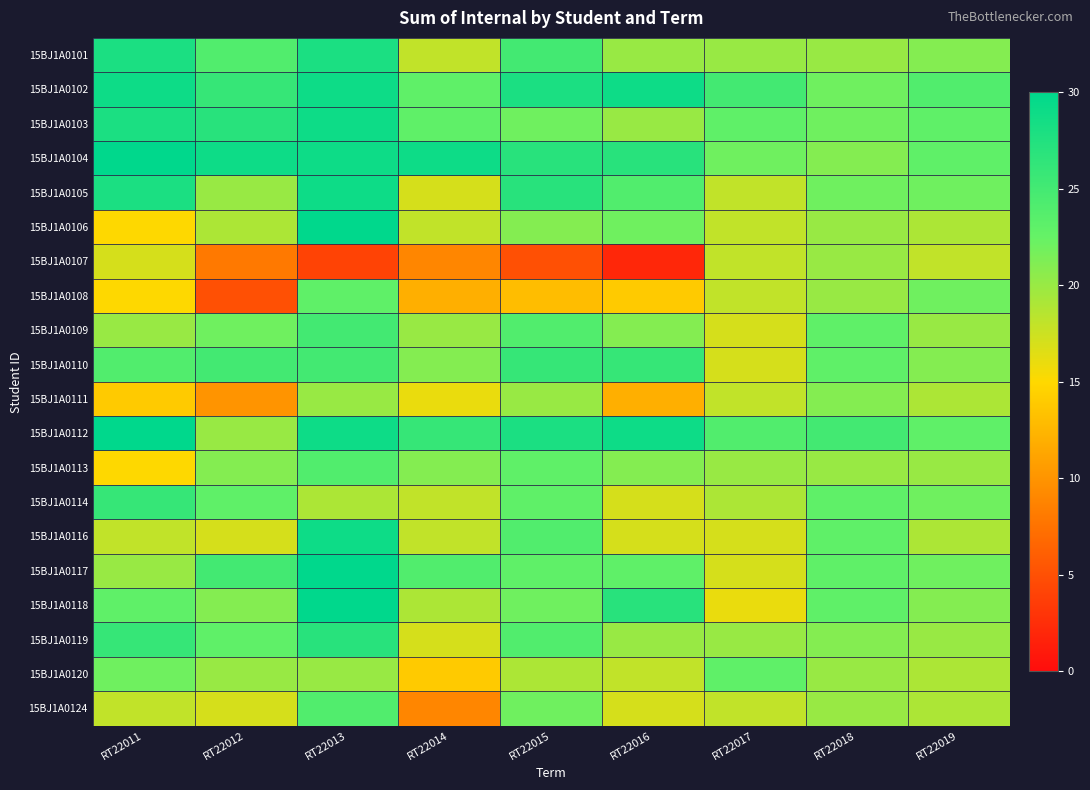

Reading left to right, extract all data points from this chart.

15BJ1A0101: RT22011=28	RT22012=24	RT22013=28	RT22014=18	RT22015=25	RT22016=20	RT22017=20	RT22018=20	RT22019=21
15BJ1A0102: RT22011=29	RT22012=26	RT22013=29	RT22014=23	RT22015=28	RT22016=29	RT22017=25	RT22018=22	RT22019=24
15BJ1A0103: RT22011=28	RT22012=27	RT22013=29	RT22014=23	RT22015=22	RT22016=20	RT22017=23	RT22018=22	RT22019=23
15BJ1A0104: RT22011=30	RT22012=29	RT22013=29	RT22014=29	RT22015=27	RT22016=27	RT22017=22	RT22018=21	RT22019=23
15BJ1A0105: RT22011=28	RT22012=20	RT22013=29	RT22014=17	RT22015=27	RT22016=24	RT22017=18	RT22018=22	RT22019=22
15BJ1A0106: RT22011=15	RT22012=19	RT22013=30	RT22014=18	RT22015=21	RT22016=22	RT22017=18	RT22018=20	RT22019=19
15BJ1A0107: RT22011=17	RT22012=8	RT22013=4	RT22014=9	RT22015=5	RT22016=2	RT22017=18	RT22018=20	RT22019=18
15BJ1A0108: RT22011=15	RT22012=5	RT22013=23	RT22014=12	RT22015=13	RT22016=14	RT22017=18	RT22018=20	RT22019=22
15BJ1A0109: RT22011=20	RT22012=22	RT22013=25	RT22014=20	RT22015=24	RT22016=21	RT22017=17	RT22018=23	RT22019=20
15BJ1A0110: RT22011=24	RT22012=25	RT22013=25	RT22014=21	RT22015=26	RT22016=26	RT22017=17	RT22018=23	RT22019=21
15BJ1A0111: RT22011=14	RT22012=10	RT22013=20	RT22014=16	RT22015=20	RT22016=12	RT22017=18	RT22018=21	RT22019=19
15BJ1A0112: RT22011=30	RT22012=20	RT22013=29	RT22014=26	RT22015=28	RT22016=29	RT22017=24	RT22018=25	RT22019=23
15BJ1A0113: RT22011=15	RT22012=21	RT22013=24	RT22014=21	RT22015=23	RT22016=21	RT22017=20	RT22018=20	RT22019=20
15BJ1A0114: RT22011=26	RT22012=23	RT22013=19	RT22014=18	RT22015=23	RT22016=17	RT22017=19	RT22018=23	RT22019=22
15BJ1A0116: RT22011=18	RT22012=17	RT22013=29	RT22014=18	RT22015=24	RT22016=17	RT22017=17	RT22018=23	RT22019=19
15BJ1A0117: RT22011=20	RT22012=25	RT22013=30	RT22014=24	RT22015=23	RT22016=23	RT22017=17	RT22018=23	RT22019=22
15BJ1A0118: RT22011=23	RT22012=21	RT22013=30	RT22014=19	RT22015=22	RT22016=27	RT22017=16	RT22018=23	RT22019=21
15BJ1A0119: RT22011=26	RT22012=23	RT22013=27	RT22014=17	RT22015=24	RT22016=20	RT22017=20	RT22018=21	RT22019=20
15BJ1A0120: RT22011=22	RT22012=20	RT22013=20	RT22014=14	RT22015=19	RT22016=18	RT22017=23	RT22018=20	RT22019=19
15BJ1A0124: RT22011=18	RT22012=17	RT22013=24	RT22014=9	RT22015=22	RT22016=17	RT22017=18	RT22018=20	RT22019=19